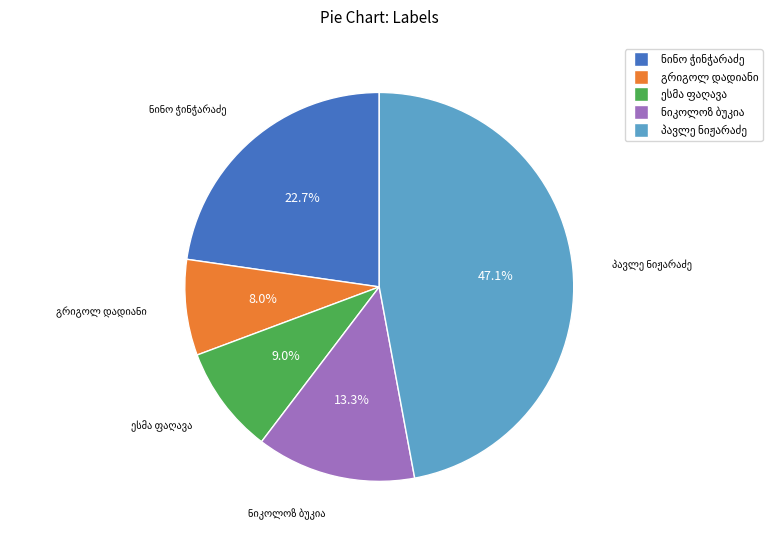

Does any single category account for the majority?

No